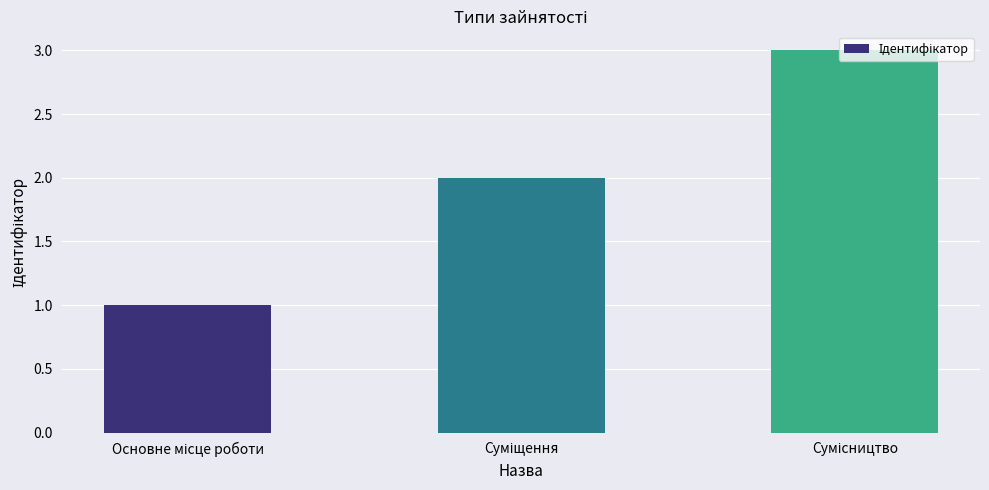

What is the sum of all values?

6